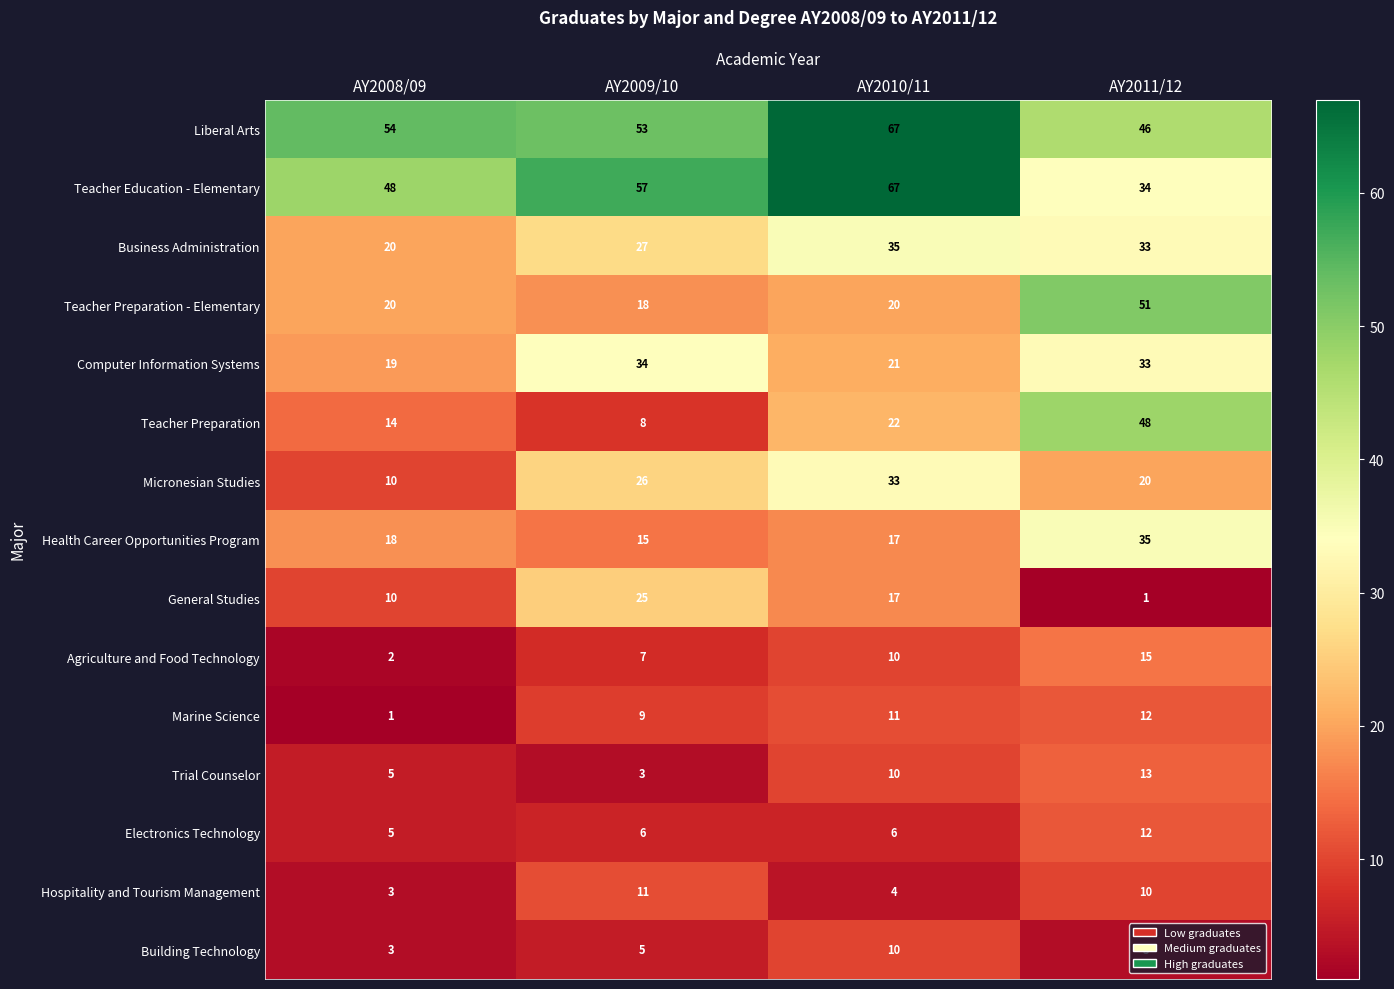

Is it true that Micronesian Studies equals 10 at AY2008/09?

True